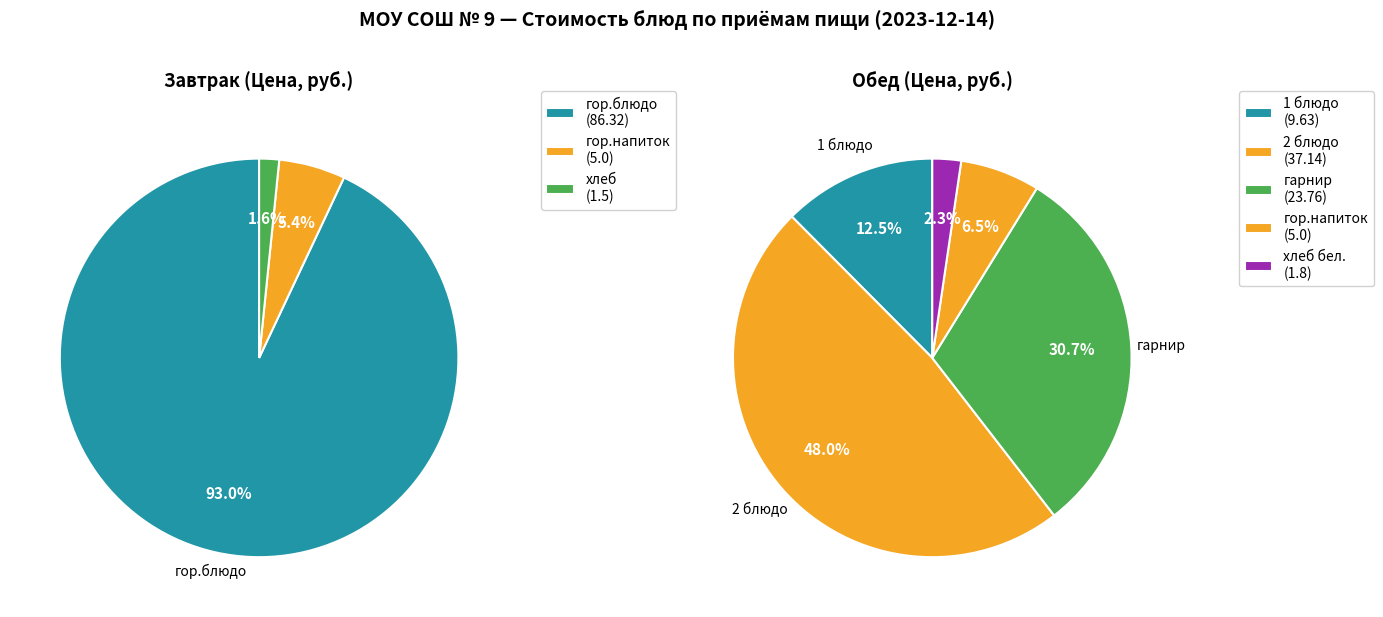

True or false: Обед accounts for 45% of the total.

True